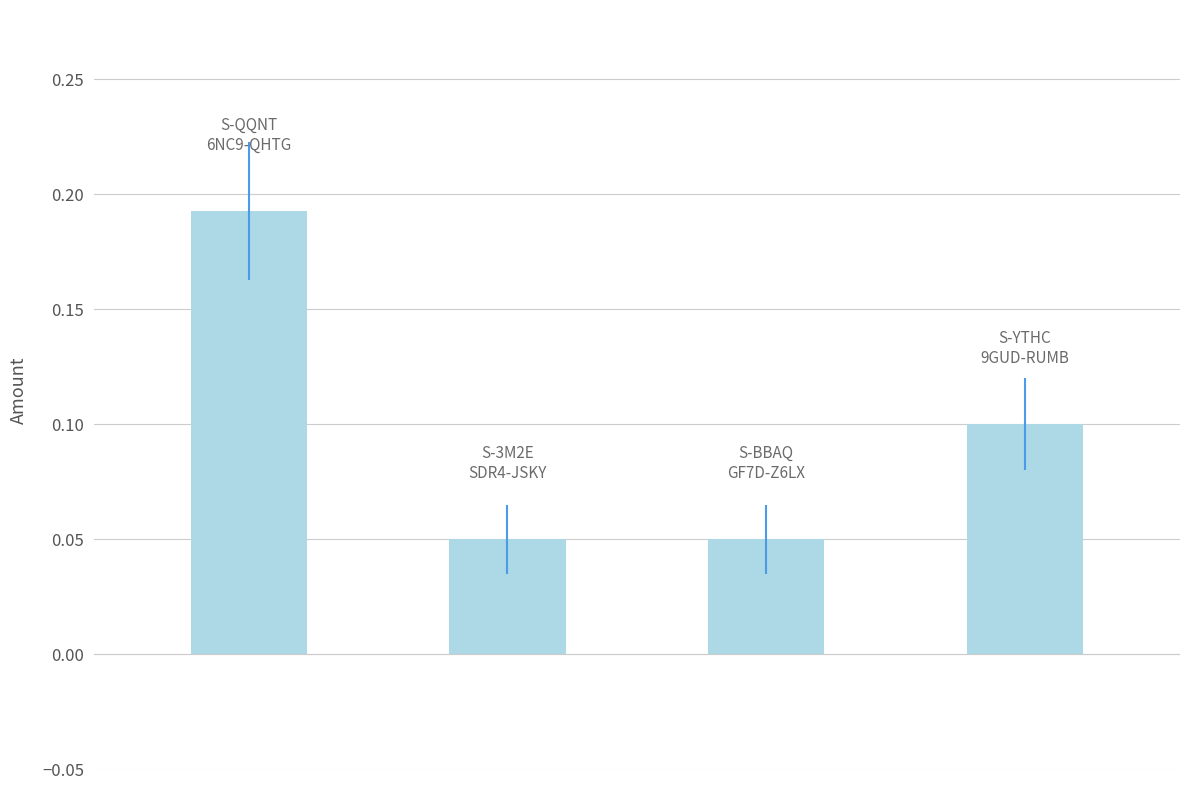

Count the number of categories in the chart.

4